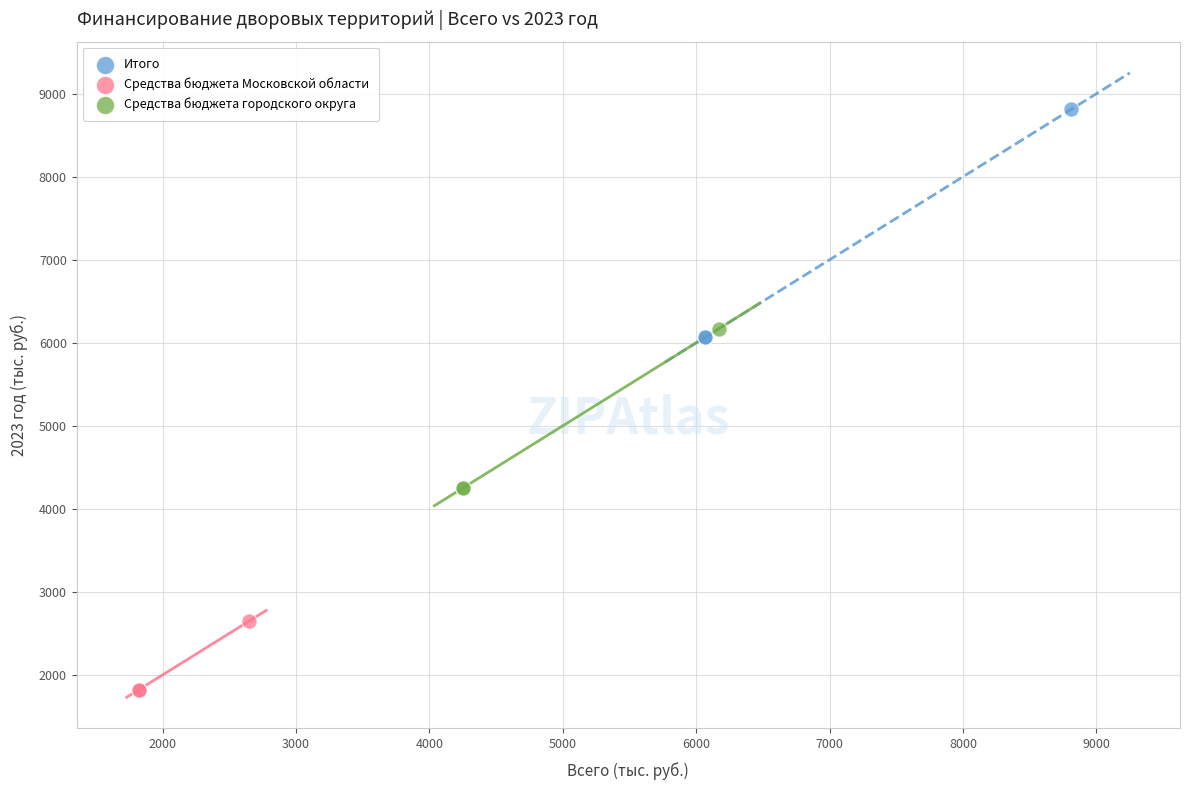

Which series contains the lowest Y value?

Средства бюджета Московской области